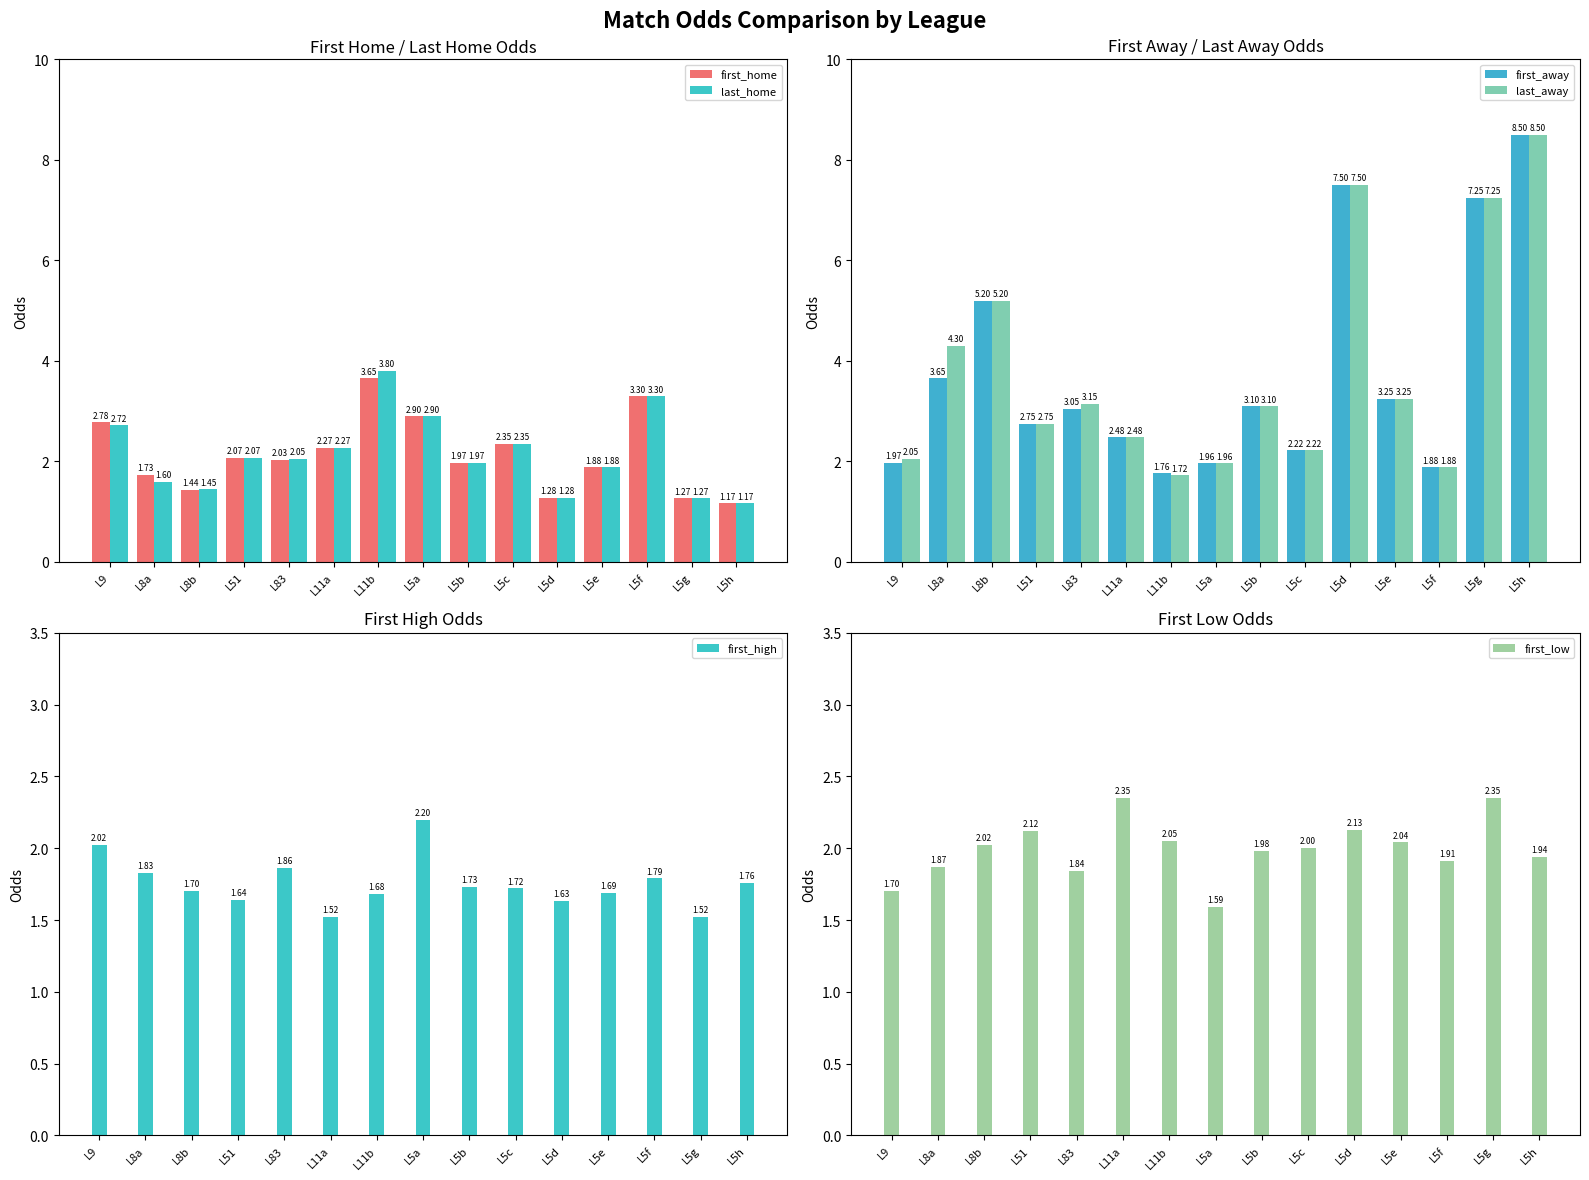

How many bars are there in total?

90